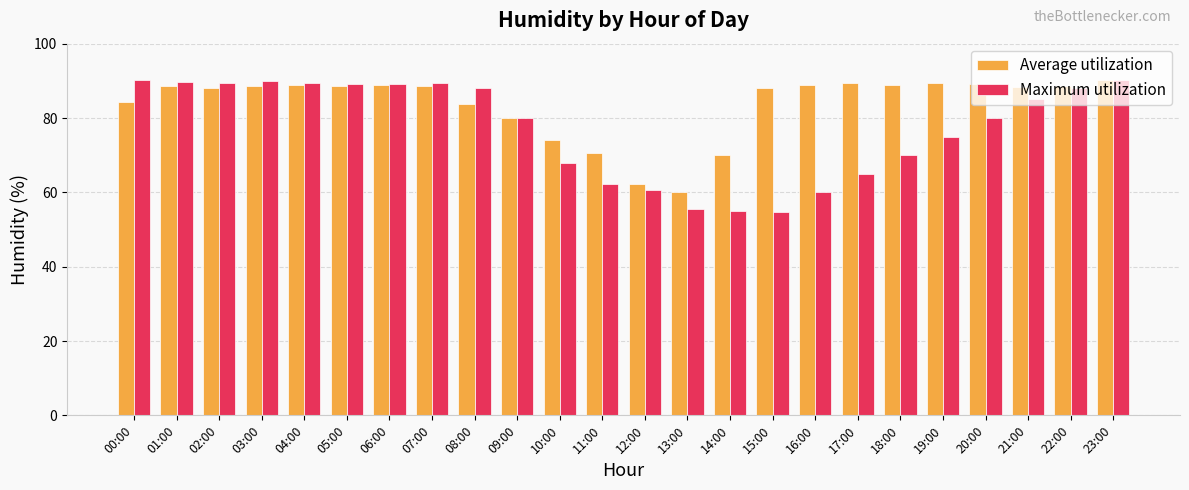

At 11:00, list the series in order from smallest to largest.

Maximum utilization, Average utilization